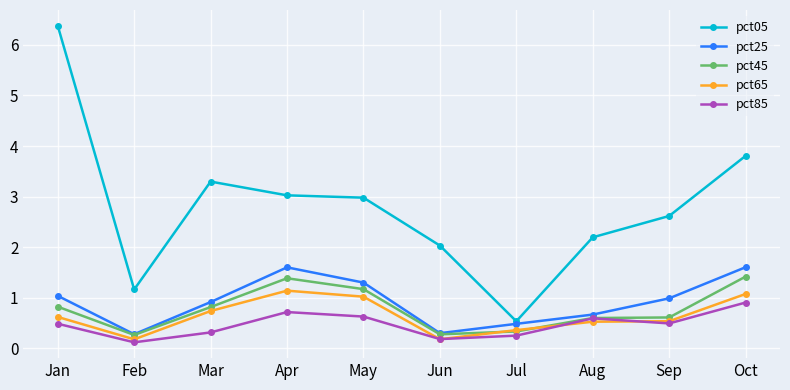

True or false: pct25 has more than 1 interior local peaks.

False